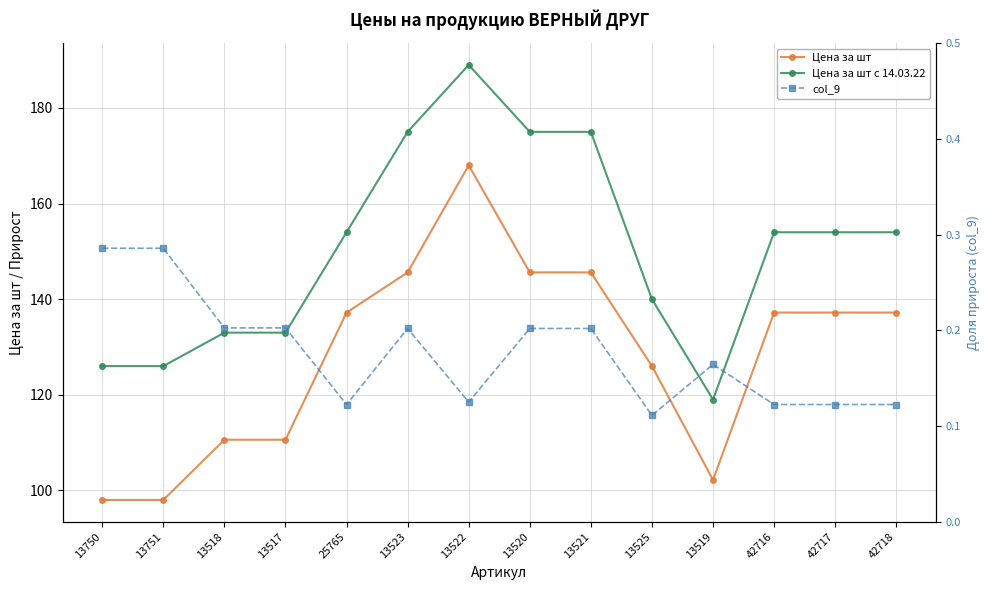

At 13525, list the series in order from largest to smallest.

Цена за шт с 14.03.22, Цена за шт, col_9